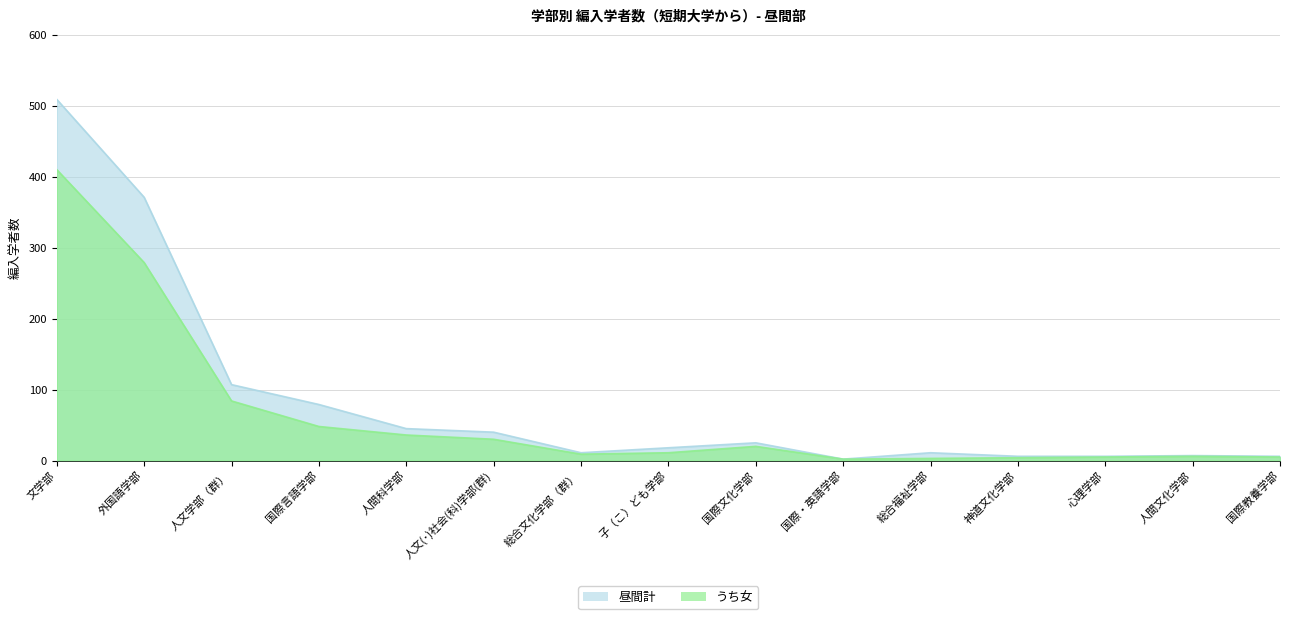

Is it true that うち女 equals 19 at 子（こ）ども学部?

False